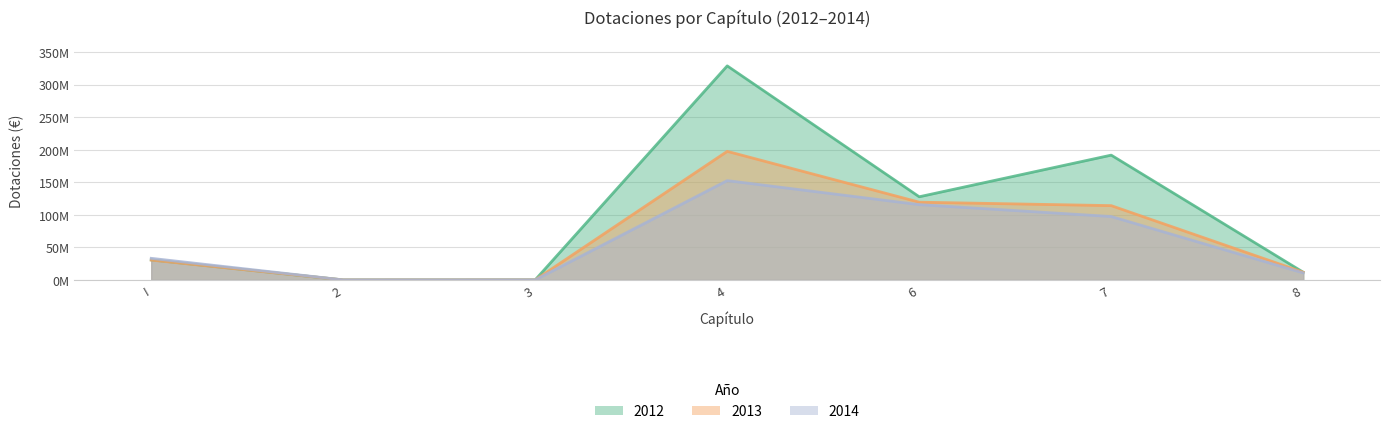

Which series has the largest range (max minus min)?

2012